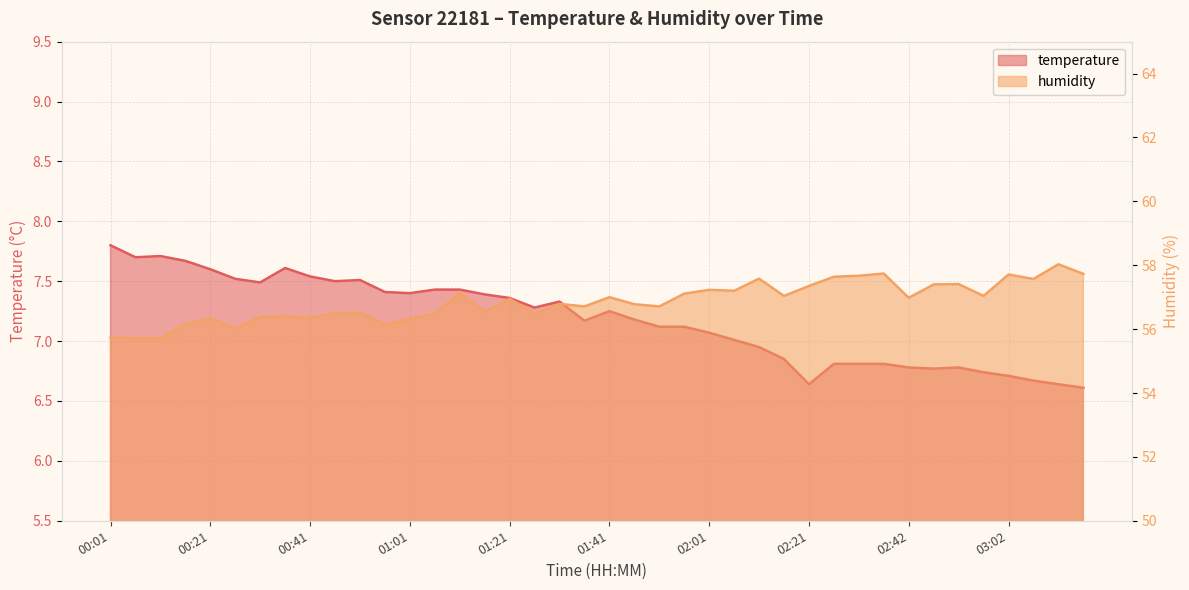

True or false: humidity and temperature intersect in this chart.

False